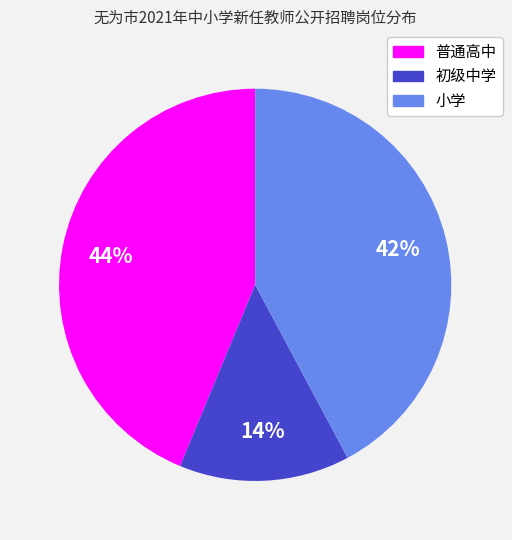

To the nearest percent, what is the combined percentage of 小学 and 普通高中?

86%